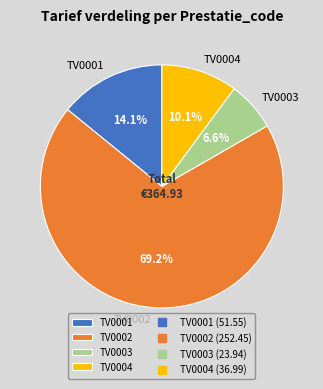

Combined, what portion of the pie is TV0001 and TV0003?

20.7%